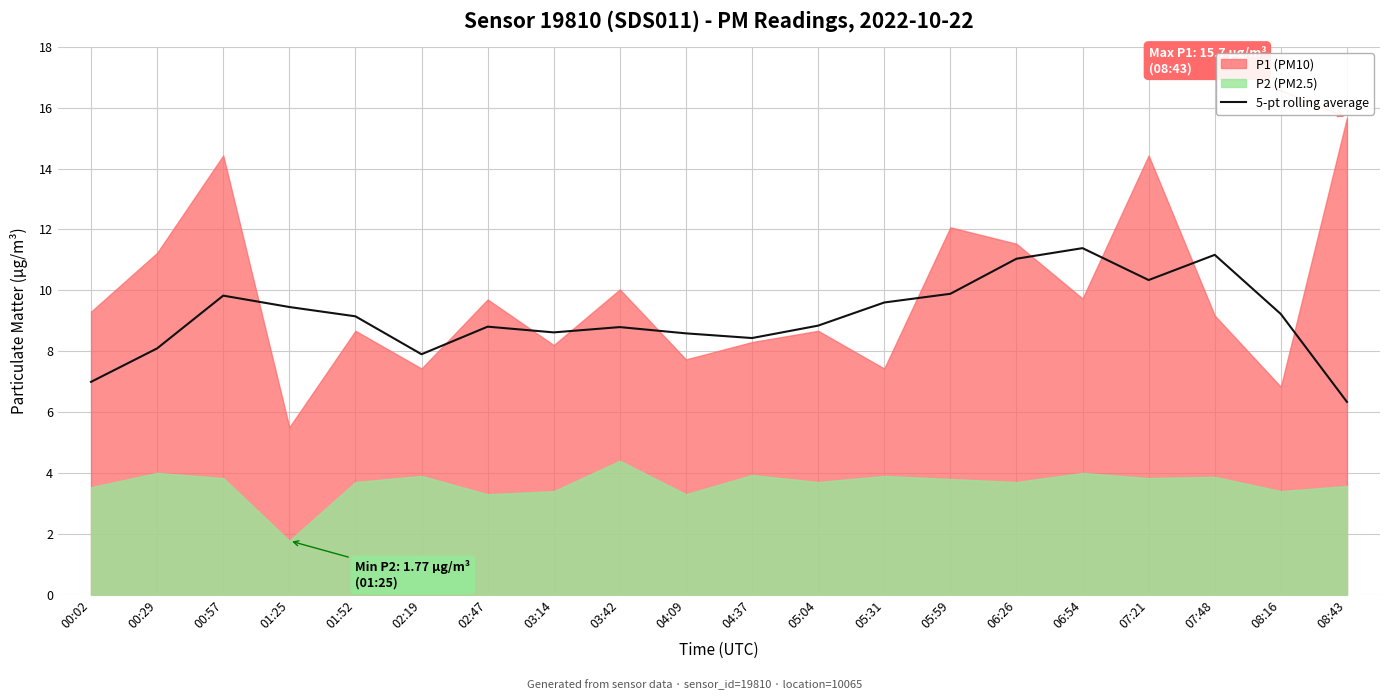

List the labels in order of value, largest first.

06:54, 07:48, 06:26, 07:21, 05:59, 00:57, 05:31, 01:25, 08:16, 01:52, 05:04, 02:47, 03:42, 03:14, 04:09, 04:37, 00:29, 02:19, 00:02, 08:43